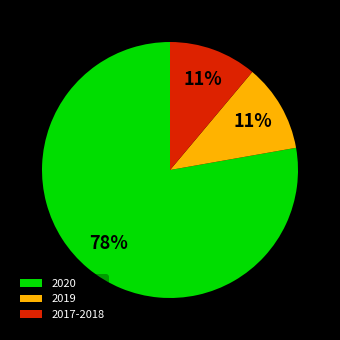

Between 2020 and 2017-2018, which is larger?

2020